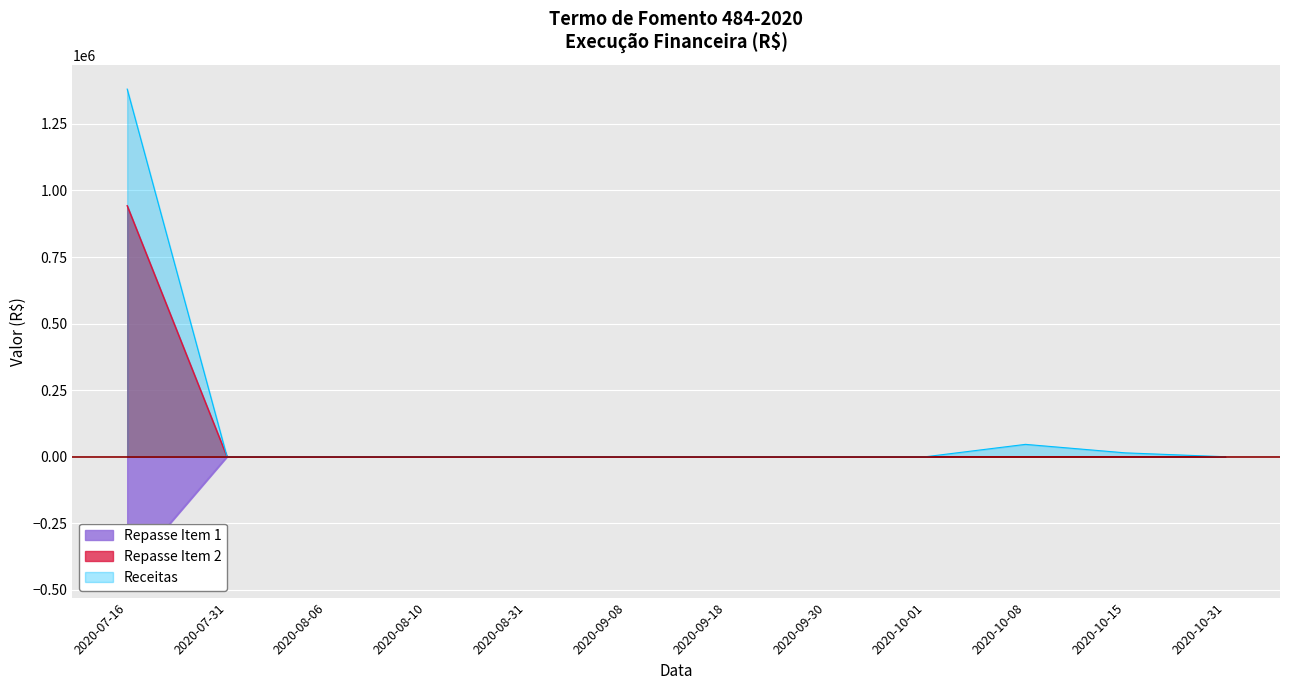

Which has a higher value, 2020-08-06 or 2020-10-01?

2020-10-01